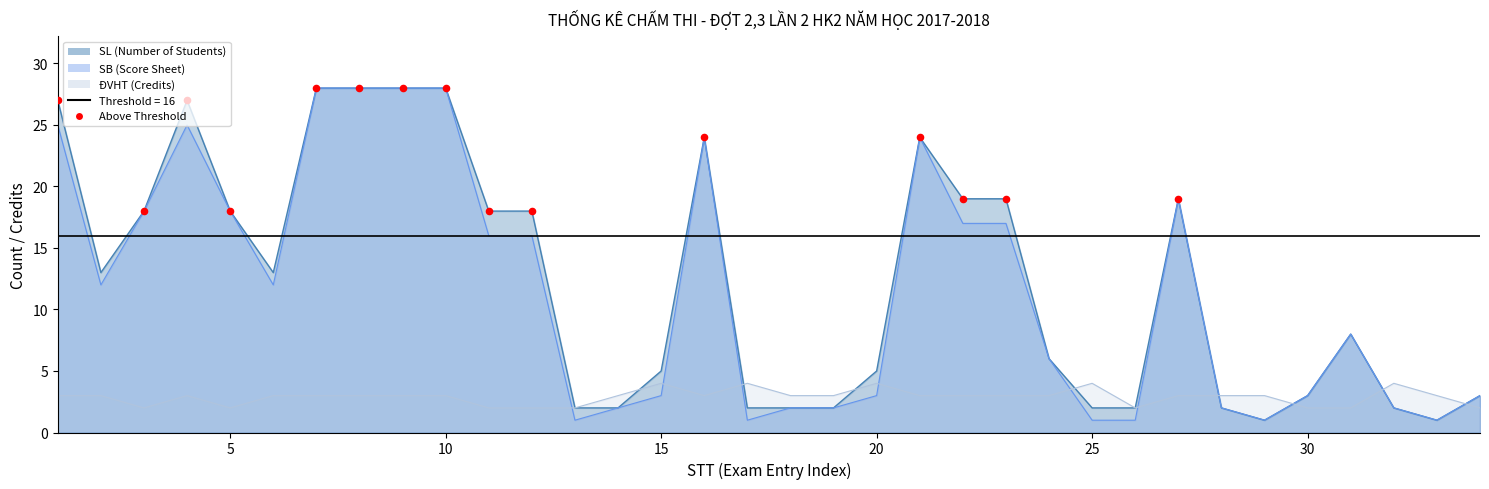

Which series has the largest total across all categories?

SL (Number of Students)